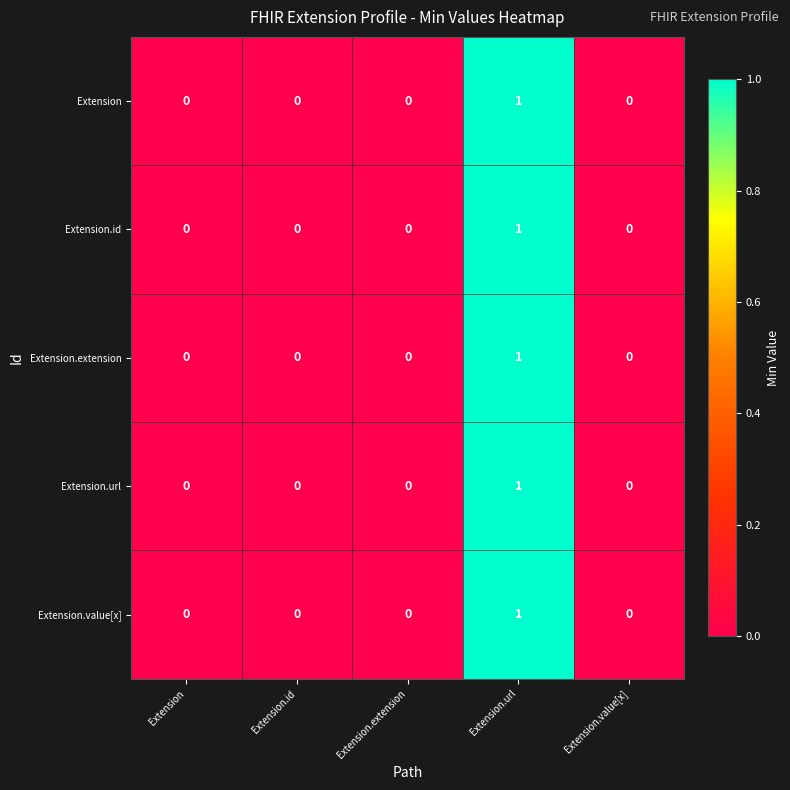

At which category is the sum across all series the highest?

Extension.url